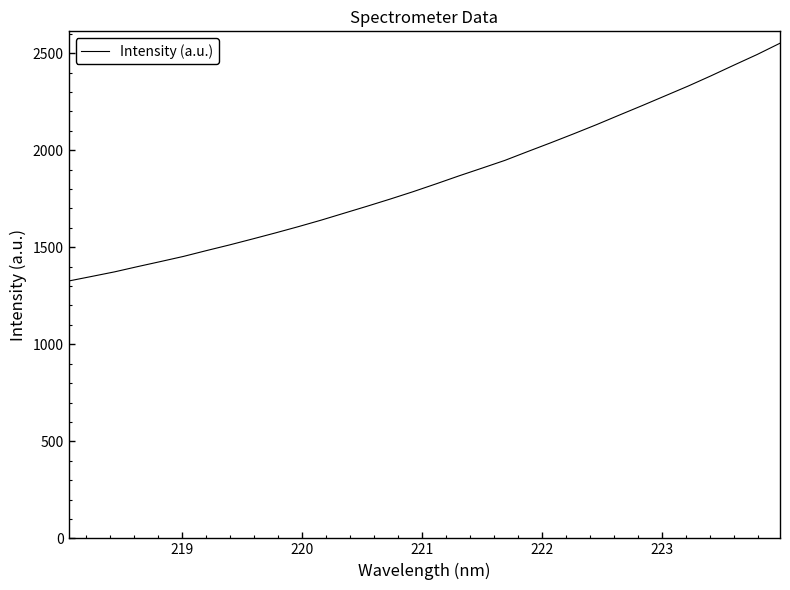

What is the difference between the maximum and minimum values?

1225.3